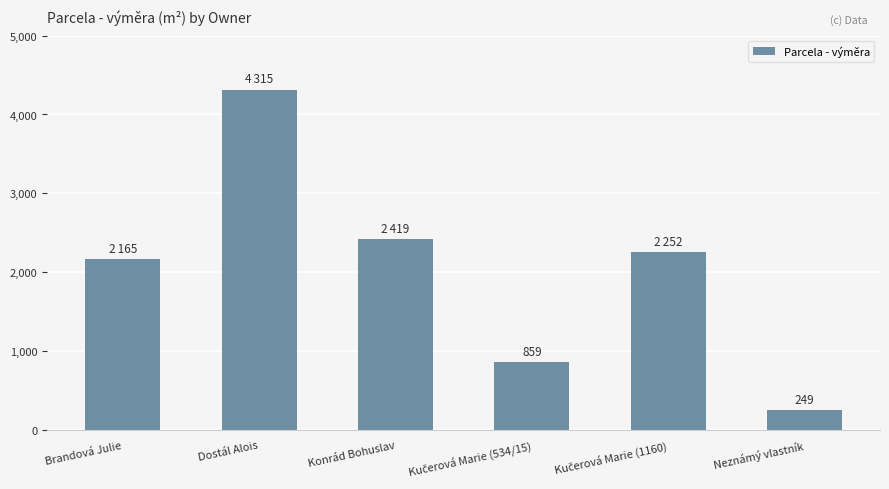

Are the bars grouped side by side (vs. stacked)?

No